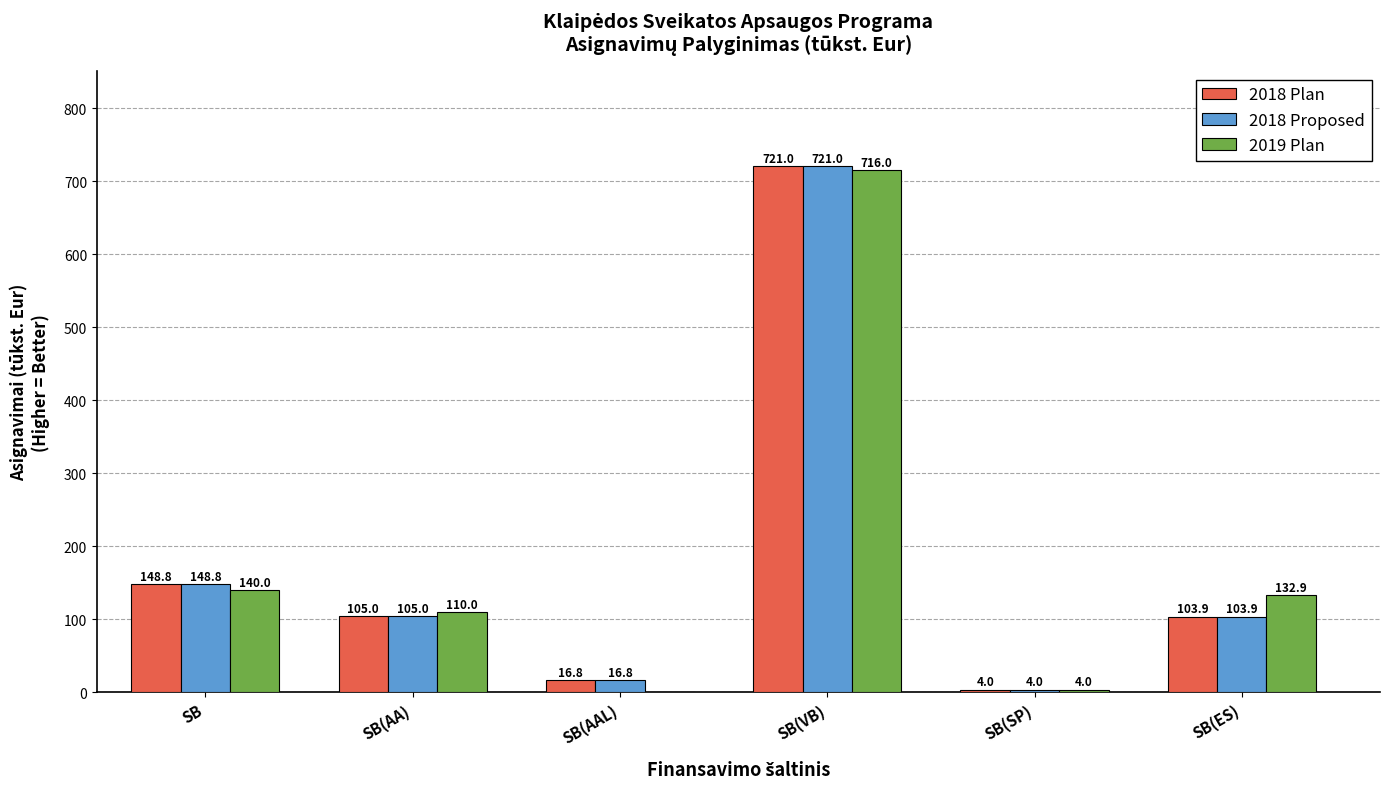

Between SB and SB(AAL), which series saw the biggest shift?

2019 Plan